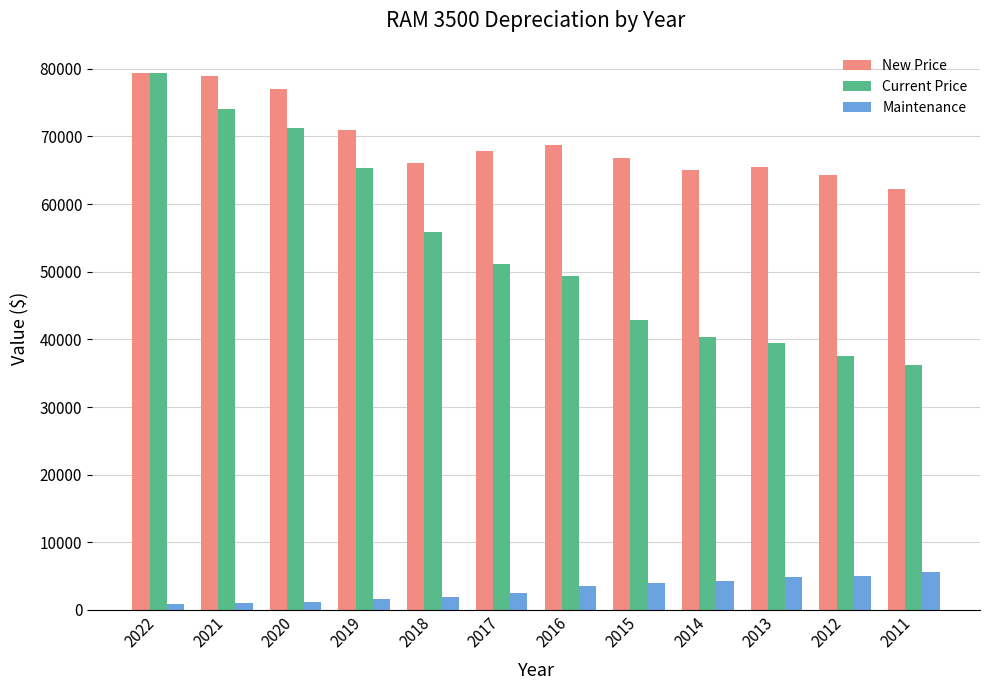

What is the approximate value of New Price at 2022, to the nearest 50?

79350